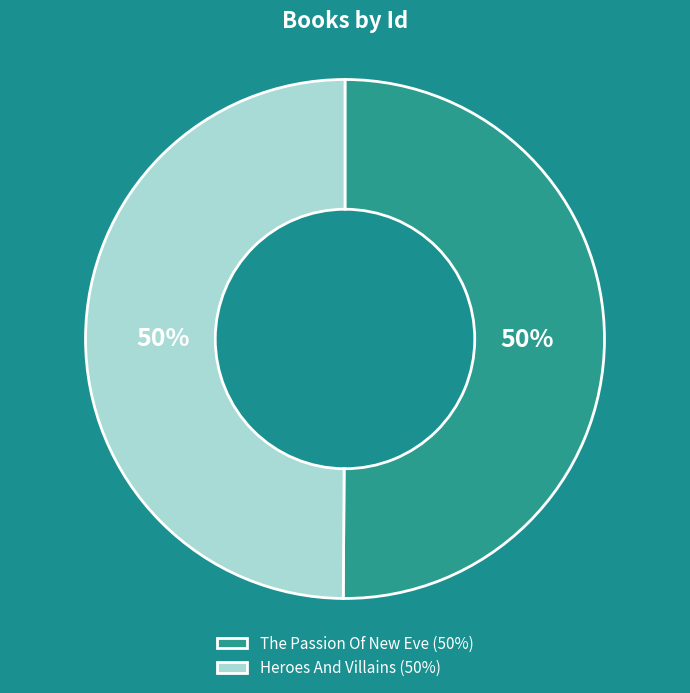

Approximately how many times larger is the value at The Passion Of New Eve (50%) compared to Heroes And Villains (50%)?

1.0